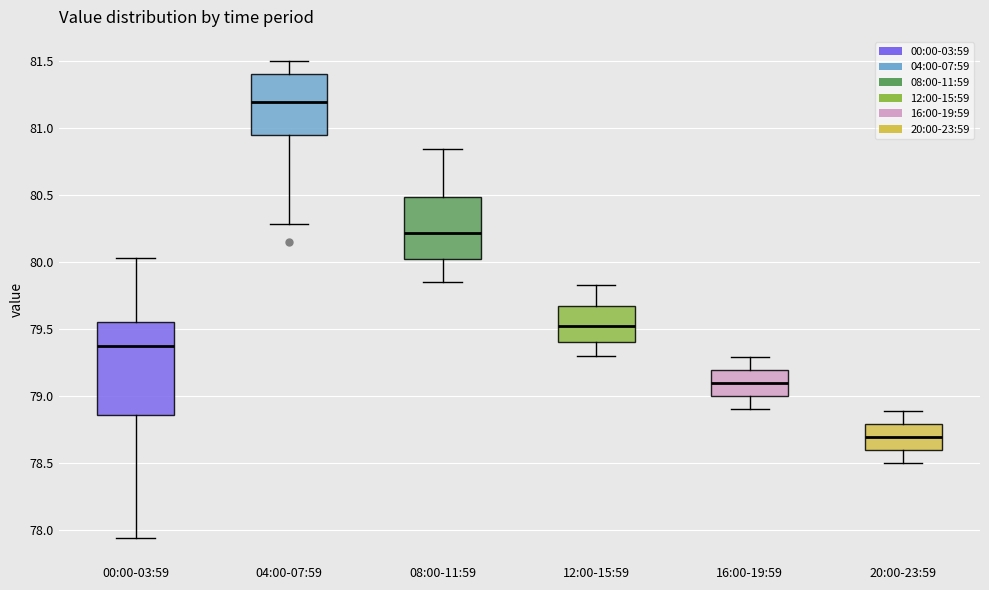

Reading left to right, transcribe this box plot: for each box, give where its median line is, the range the box spans, and where its two whiskers end, as read against the y-axis. The values are not printed on the chart, so give them approximately, as read against the axis.

00:00-03:59: median 79.35, box 78.85 to 79.55, whiskers 77.95 to 80.05
04:00-07:59: median 81.20, box 80.95 to 81.40, whiskers 80.30 to 81.50
08:00-11:59: median 80.20, box 80.05 to 80.50, whiskers 79.85 to 80.85
12:00-15:59: median 79.55, box 79.40 to 79.65, whiskers 79.30 to 79.85
16:00-19:59: median 79.10, box 79.00 to 79.20, whiskers 78.90 to 79.30
20:00-23:59: median 78.70, box 78.60 to 78.80, whiskers 78.50 to 78.90